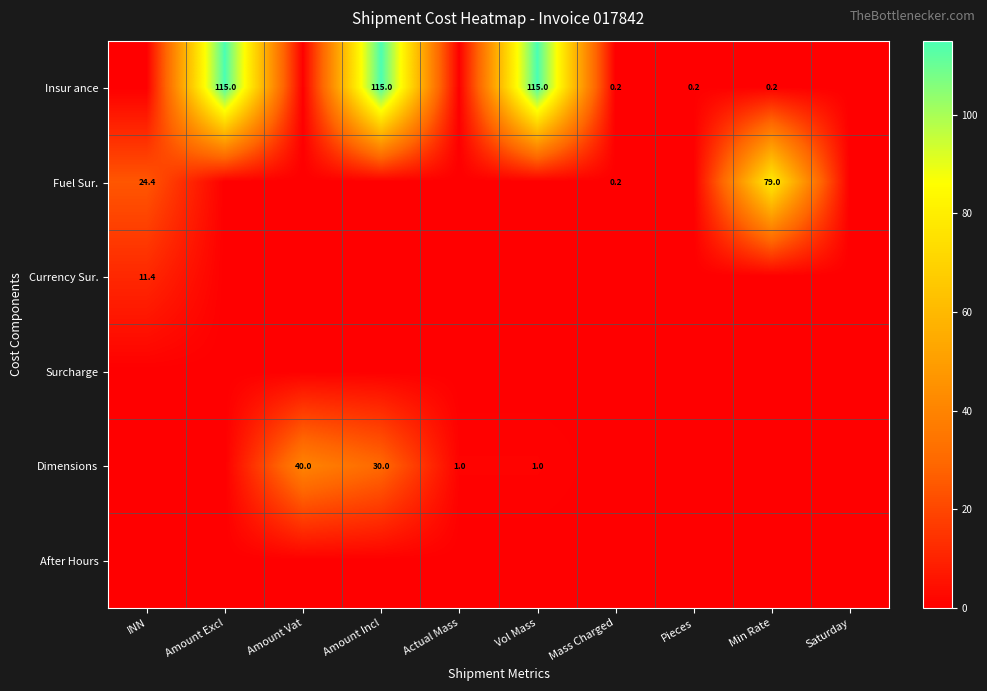

Is it true that Dimensions equals 0.3 at Actual Mass?

False